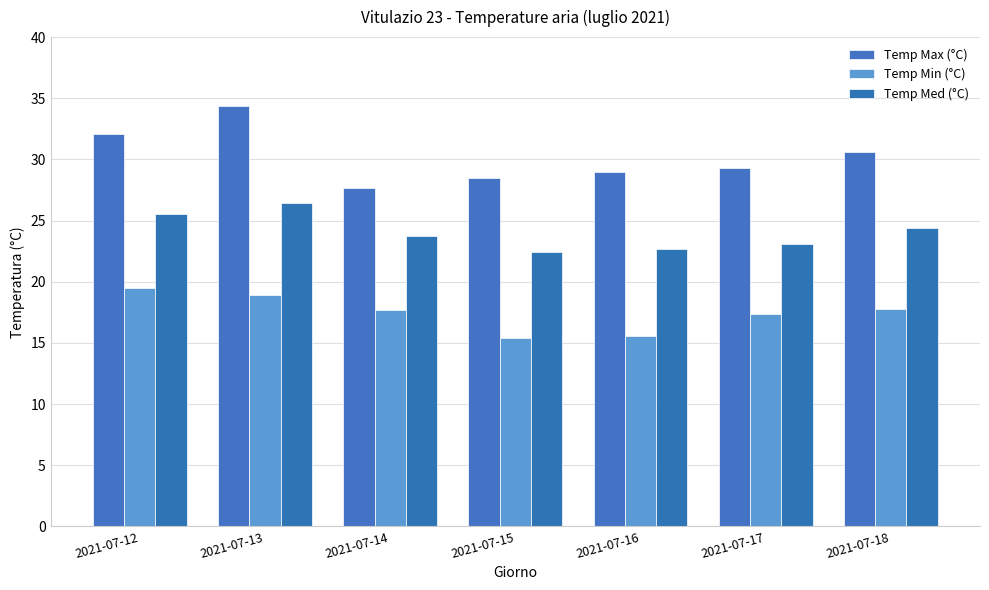

What is the difference between the maximum and second lowest values in the Temp Med (°C) series?

3.7